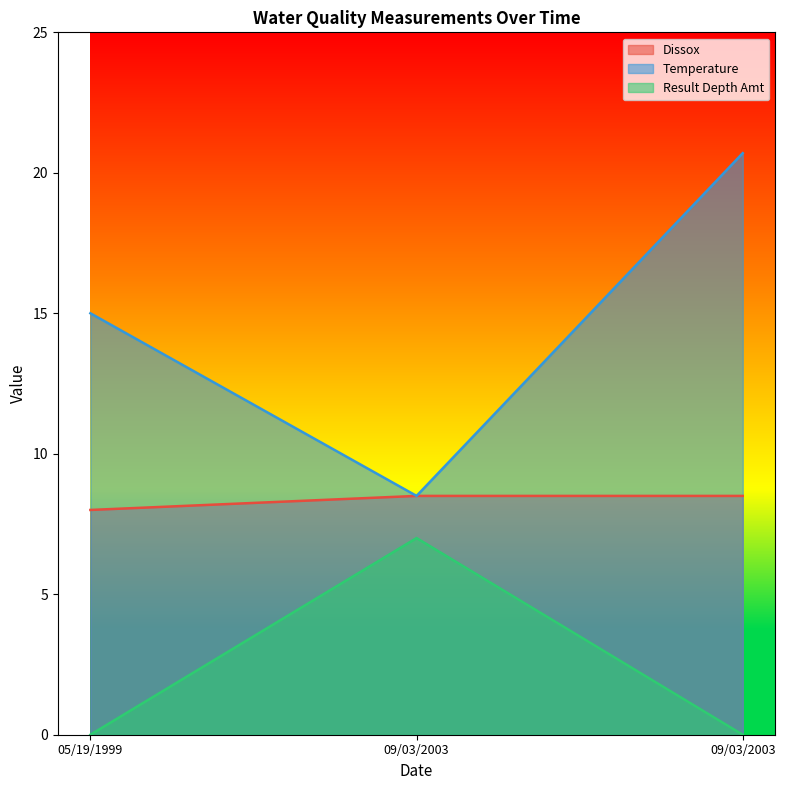

Which category has the highest value in the Dissox series?

09/03/2003